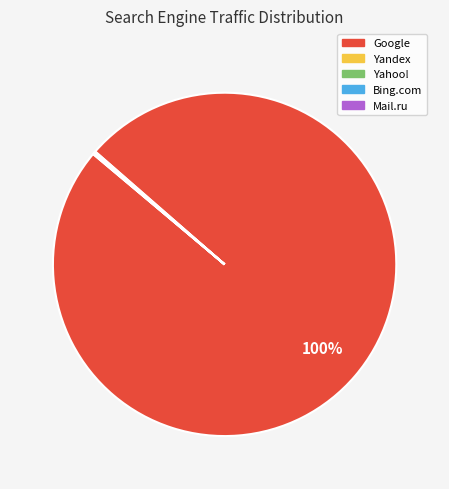

To the nearest percent, what is the average slice percentage?

20%